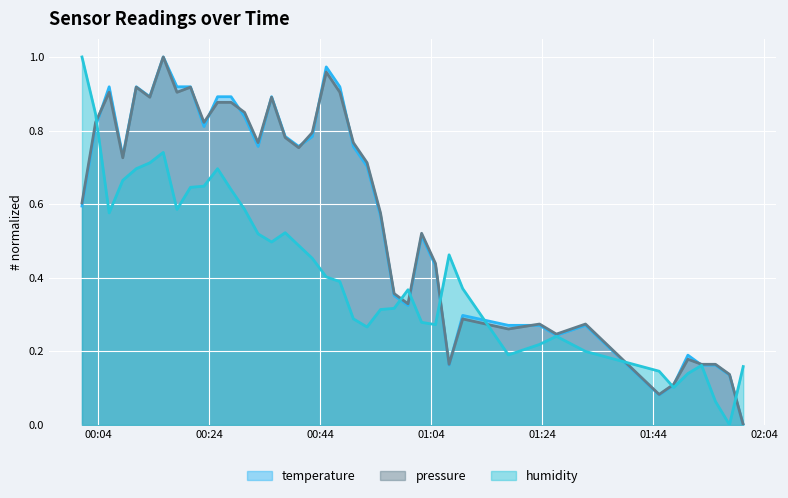

Reading left to right, transcribe all the data shown in this chart.

temperature: 2022-10-19T00:01:03=0.6	2022-10-19T00:03:30=0.8	2022-10-19T00:05:57=0.9	2022-10-19T00:08:24=0.7	2022-10-19T00:10:50=0.9	2022-10-19T00:13:16=0.9	2022-10-19T00:15:42=1.0	2022-10-19T00:18:10=0.9	2022-10-19T00:20:36=0.9	2022-10-19T00:23:02=0.8	2022-10-19T00:25:29=0.9	2022-10-19T00:27:55=0.9	2022-10-19T00:30:21=0.8	2022-10-19T00:32:47=0.8	2022-10-19T00:35:13=0.9	2022-10-19T00:37:40=0.8	2022-10-19T00:40:06=0.8	2022-10-19T00:42:33=0.8	2022-10-19T00:45:04=1.0	2022-10-19T00:47:31=0.9	2022-10-19T00:49:57=0.8	2022-10-19T00:52:25=0.7	2022-10-19T00:54:51=0.6	2022-10-19T00:57:18=0.4	2022-10-19T00:59:48=0.3	2022-10-19T01:02:15=0.5	2022-10-19T01:04:45=0.4	2022-10-19T01:07:12=0.2	2022-10-19T01:09:39=0.3	2022-10-19T01:17:53=0.3	2022-10-19T01:23:30=0.3	2022-10-19T01:26:32=0.2	2022-10-19T01:31:47=0.3	2022-10-19T01:45:03=0.1	2022-10-19T01:47:40=0.1	2022-10-19T01:50:14=0.2	2022-10-19T01:52:42=0.2	2022-10-19T01:55:12=0.2	2022-10-19T01:57:44=0.1	2022-10-19T02:00:12=0.0
humidity: 2022-10-19T00:01:03=1.0	2022-10-19T00:03:30=0.8	2022-10-19T00:05:57=0.6	2022-10-19T00:08:24=0.7	2022-10-19T00:10:50=0.7	2022-10-19T00:13:16=0.7	2022-10-19T00:15:42=0.7	2022-10-19T00:18:10=0.6	2022-10-19T00:20:36=0.6	2022-10-19T00:23:02=0.6	2022-10-19T00:25:29=0.7	2022-10-19T00:27:55=0.6	2022-10-19T00:30:21=0.6	2022-10-19T00:32:47=0.5	2022-10-19T00:35:13=0.5	2022-10-19T00:37:40=0.5	2022-10-19T00:40:06=0.5	2022-10-19T00:42:33=0.5	2022-10-19T00:45:04=0.4	2022-10-19T00:47:31=0.4	2022-10-19T00:49:57=0.3	2022-10-19T00:52:25=0.3	2022-10-19T00:54:51=0.3	2022-10-19T00:57:18=0.3	2022-10-19T00:59:48=0.4	2022-10-19T01:02:15=0.3	2022-10-19T01:04:45=0.3	2022-10-19T01:07:12=0.5	2022-10-19T01:09:39=0.4	2022-10-19T01:17:53=0.2	2022-10-19T01:23:30=0.2	2022-10-19T01:26:32=0.2	2022-10-19T01:31:47=0.2	2022-10-19T01:45:03=0.1	2022-10-19T01:47:40=0.1	2022-10-19T01:50:14=0.1	2022-10-19T01:52:42=0.2	2022-10-19T01:55:12=0.1	2022-10-19T01:57:44=0.0	2022-10-19T02:00:12=0.2
pressure_norm: 2022-10-19T00:01:03=0.6	2022-10-19T00:03:30=0.8	2022-10-19T00:05:57=0.9	2022-10-19T00:08:24=0.7	2022-10-19T00:10:50=0.9	2022-10-19T00:13:16=0.9	2022-10-19T00:15:42=1.0	2022-10-19T00:18:10=0.9	2022-10-19T00:20:36=0.9	2022-10-19T00:23:02=0.8	2022-10-19T00:25:29=0.9	2022-10-19T00:27:55=0.9	2022-10-19T00:30:21=0.8	2022-10-19T00:32:47=0.8	2022-10-19T00:35:13=0.9	2022-10-19T00:37:40=0.8	2022-10-19T00:40:06=0.8	2022-10-19T00:42:33=0.8	2022-10-19T00:45:04=1.0	2022-10-19T00:47:31=0.9	2022-10-19T00:49:57=0.8	2022-10-19T00:52:25=0.7	2022-10-19T00:54:51=0.6	2022-10-19T00:57:18=0.4	2022-10-19T00:59:48=0.3	2022-10-19T01:02:15=0.5	2022-10-19T01:04:45=0.4	2022-10-19T01:07:12=0.2	2022-10-19T01:09:39=0.3	2022-10-19T01:17:53=0.3	2022-10-19T01:23:30=0.3	2022-10-19T01:26:32=0.2	2022-10-19T01:31:47=0.3	2022-10-19T01:45:03=0.1	2022-10-19T01:47:40=0.1	2022-10-19T01:50:14=0.2	2022-10-19T01:52:42=0.2	2022-10-19T01:55:12=0.2	2022-10-19T01:57:44=0.1	2022-10-19T02:00:12=0.0